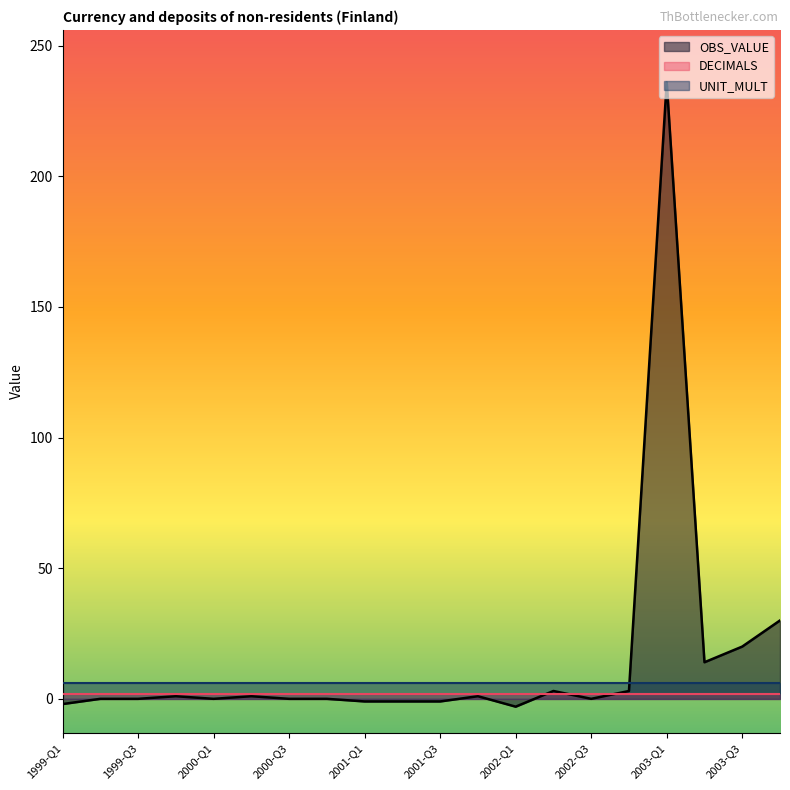

What is the label of the 4th point from the right?

2003-Q1